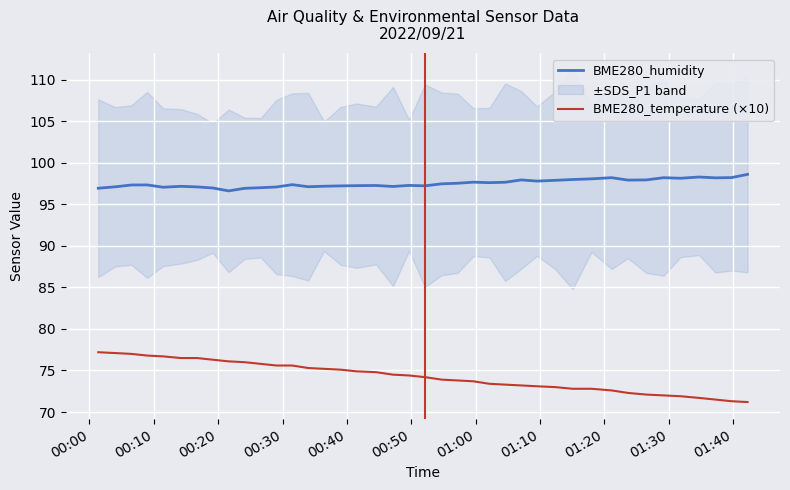

What is the maximum value for BME280_humidity?

98.6